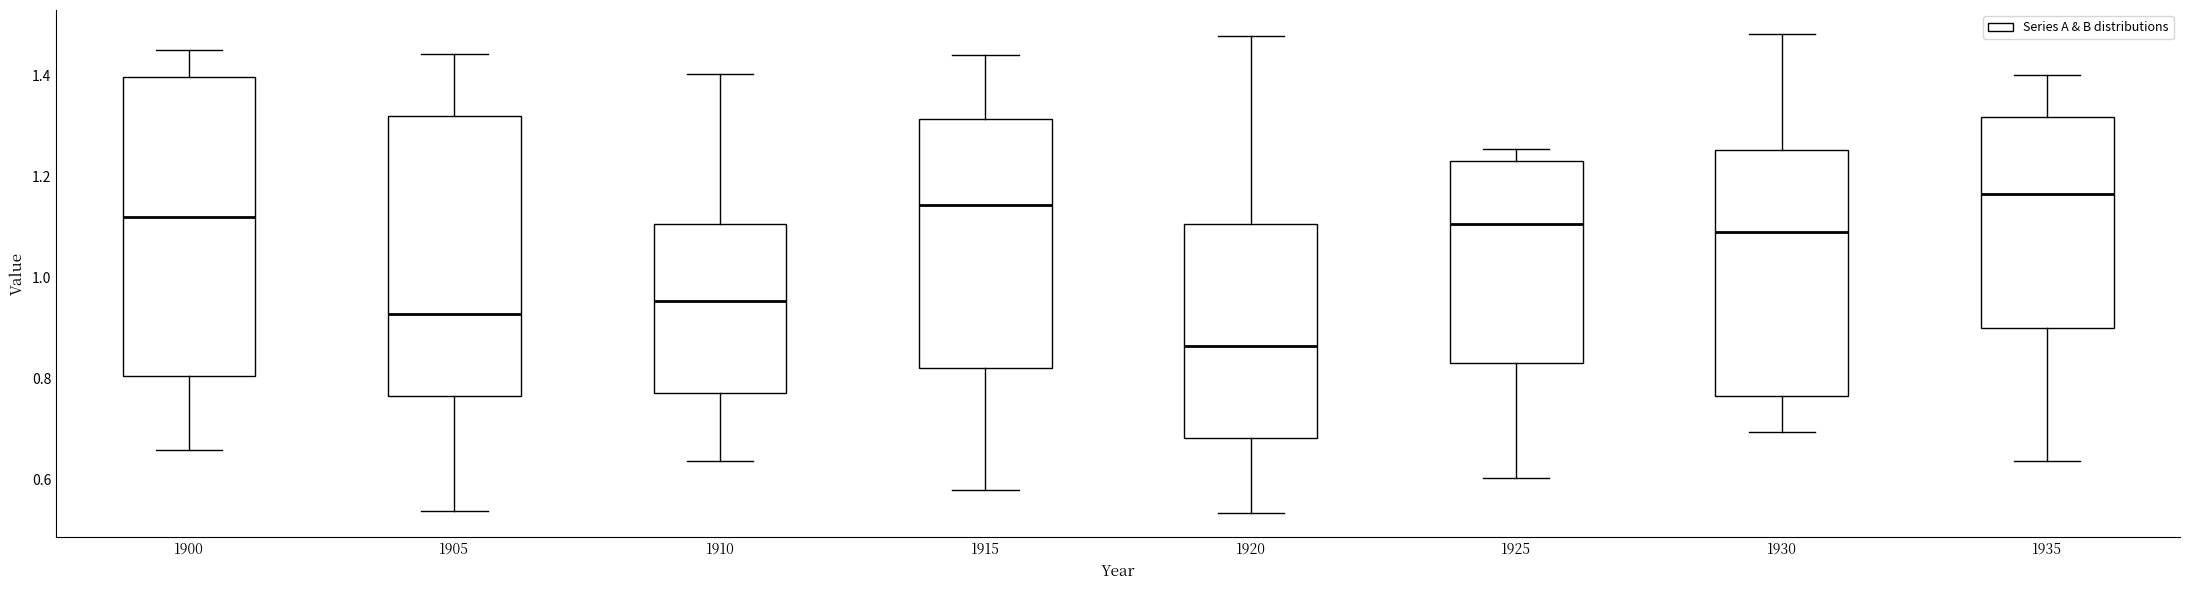

Reading left to right, read every box against the y-axis: the position of its median line, the range the box covers, and the ends of its whiskers. The values are not printed on the chart, so give them approximately, as read against the axis.

1900: median 1.12, box 0.80 to 1.40, whiskers 0.66 to 1.46
1905: median 0.92, box 0.76 to 1.32, whiskers 0.54 to 1.44
1910: median 0.96, box 0.78 to 1.10, whiskers 0.64 to 1.40
1915: median 1.14, box 0.82 to 1.32, whiskers 0.58 to 1.44
1920: median 0.86, box 0.68 to 1.10, whiskers 0.54 to 1.48
1925: median 1.10, box 0.82 to 1.24, whiskers 0.60 to 1.26
1930: median 1.10, box 0.76 to 1.26, whiskers 0.70 to 1.48
1935: median 1.16, box 0.90 to 1.32, whiskers 0.64 to 1.40